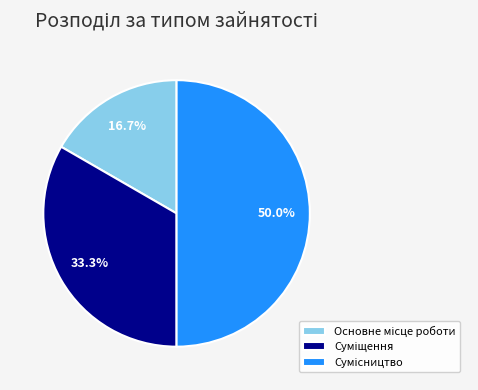

To the nearest percent, what is the difference between the largest and smallest slice percentages?

33%